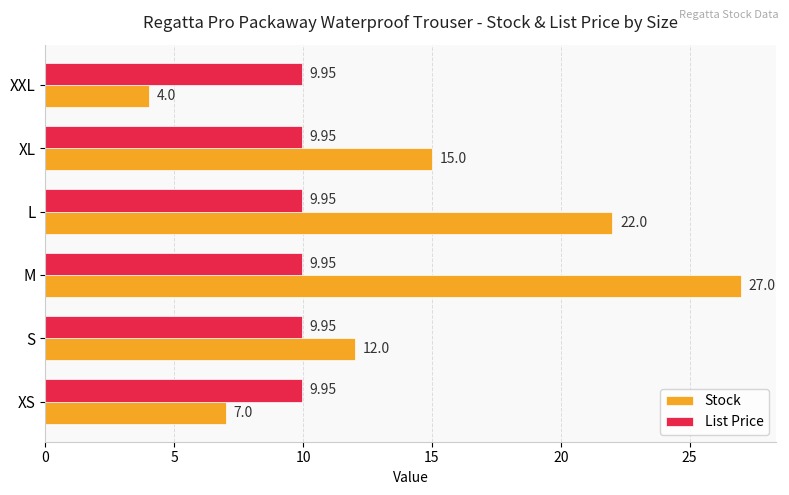

How many values in the Stock series are below 15?

3